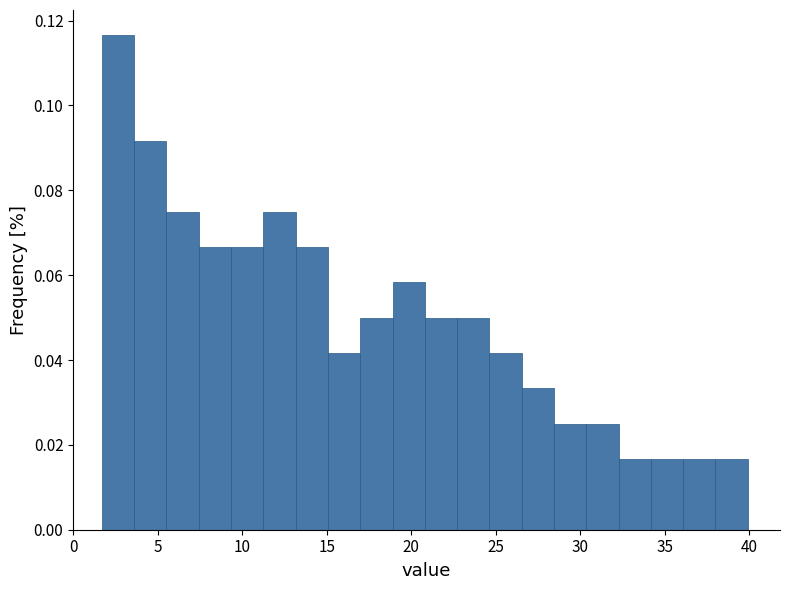

Around what value on the x-axis is the tallest bar? Give the approximate position of its centre, as read against the axis.

2.5